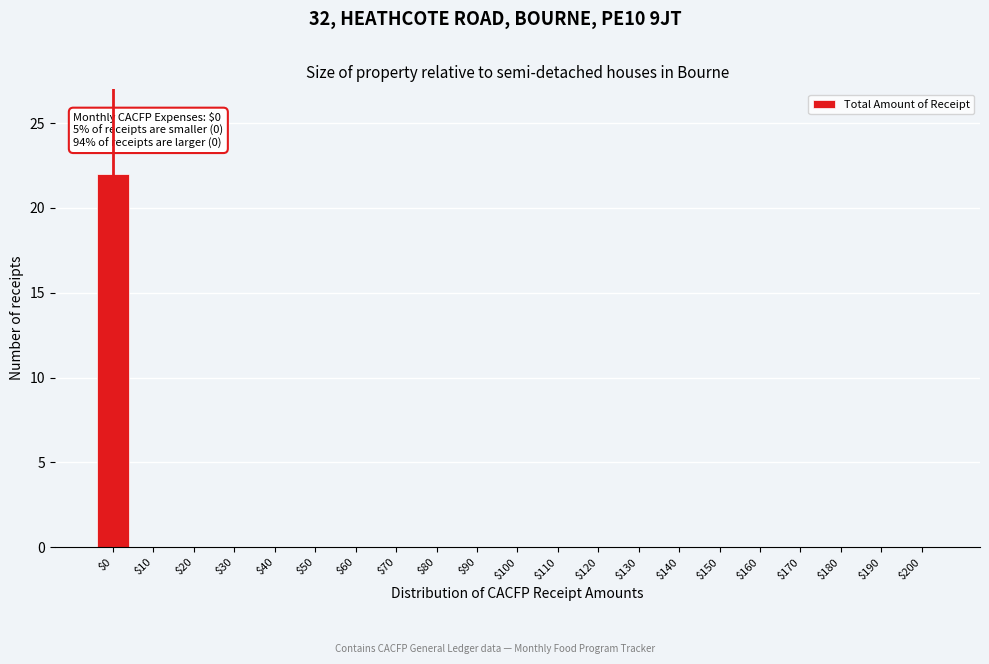

At which category does the chart reach its peak across all series?

$0